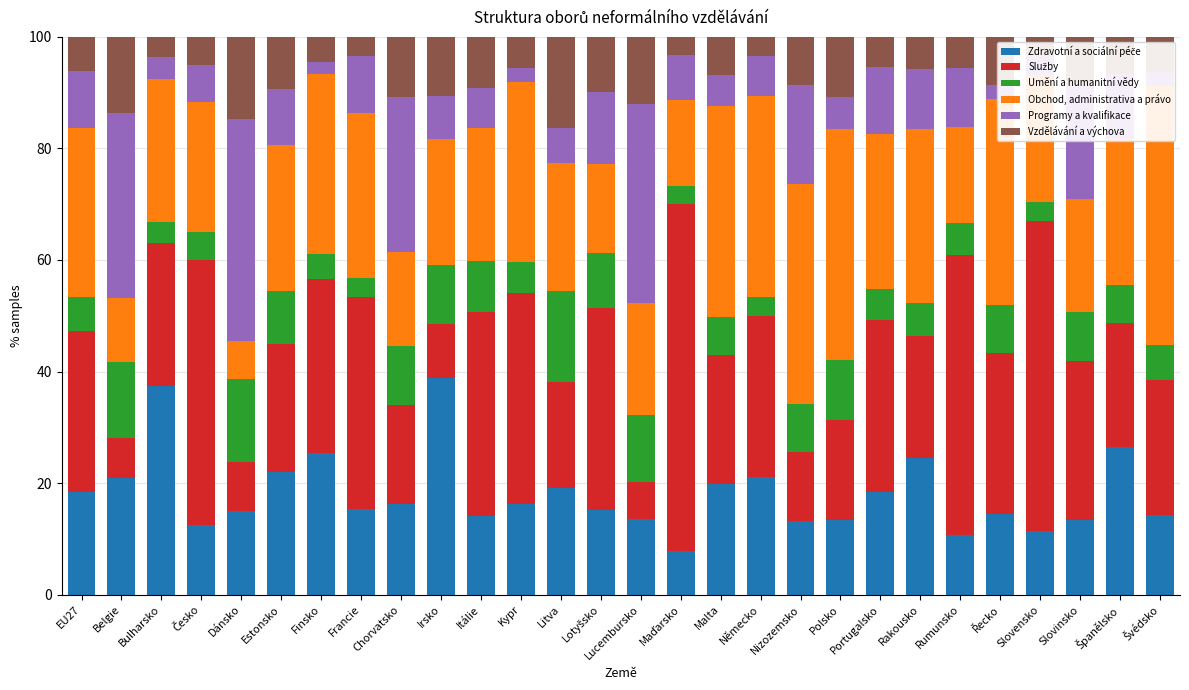

What is the maximum value shown in the chart?

62.3